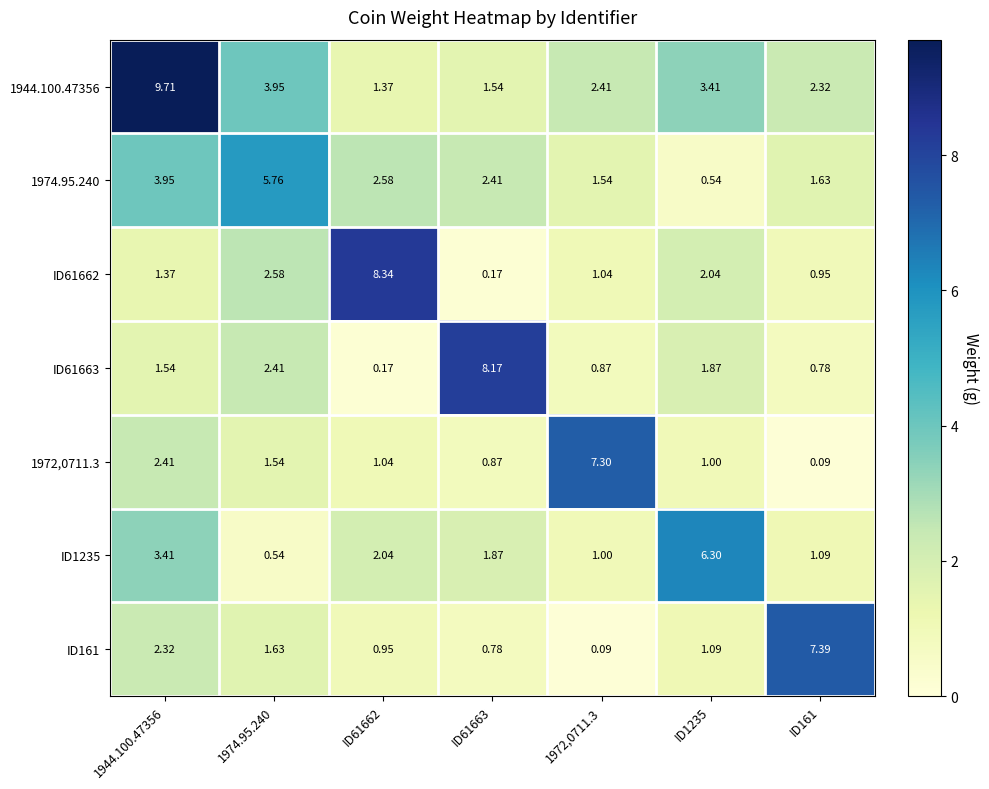

How many distinct data groups are displayed?

7